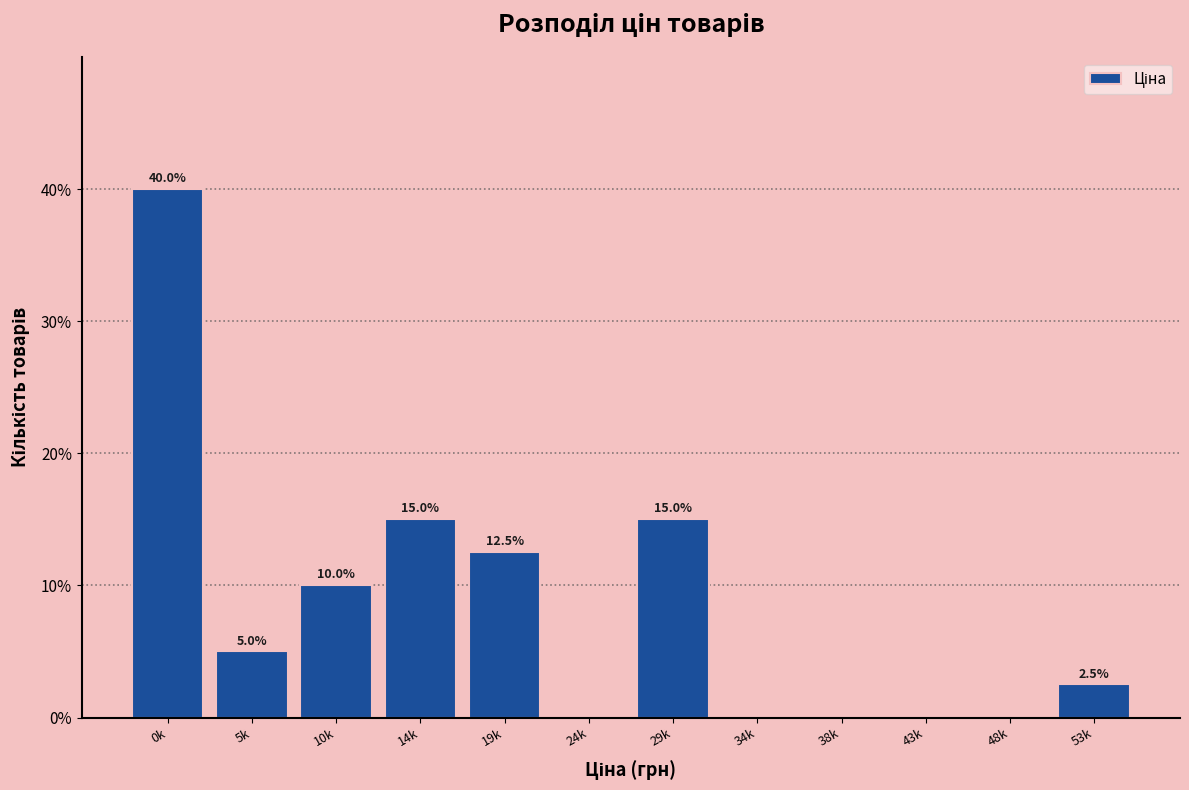

Reading left to right, transcribe all the data shown in this chart.

0k=40.0	5k=5.0	10k=10.0	14k=15.0	19k=12.5	24k=0.0	29k=15.0	34k=0.0	38k=0.0	43k=0.0	48k=0.0	53k=2.5